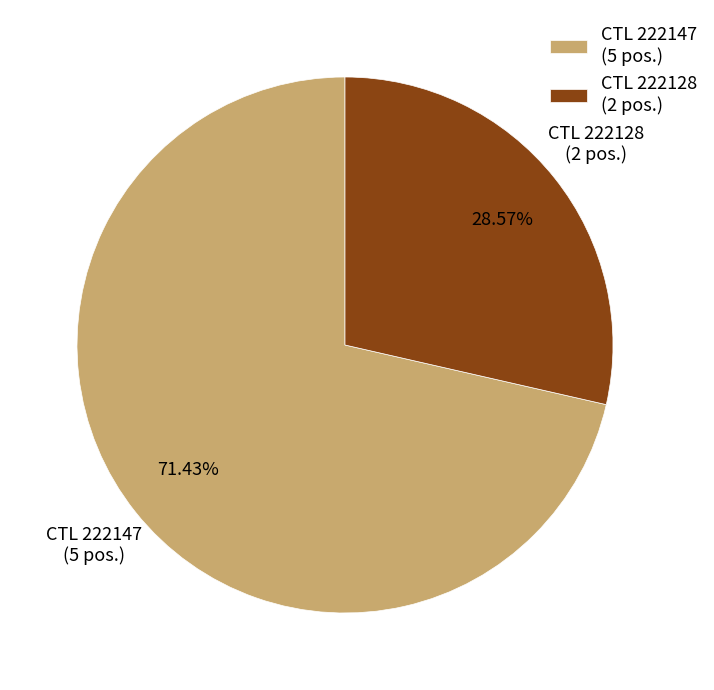

What is the ratio of the value at CTL 222147 (5 pos.) to the value at CTL 222128 (2 pos.)?

2.5